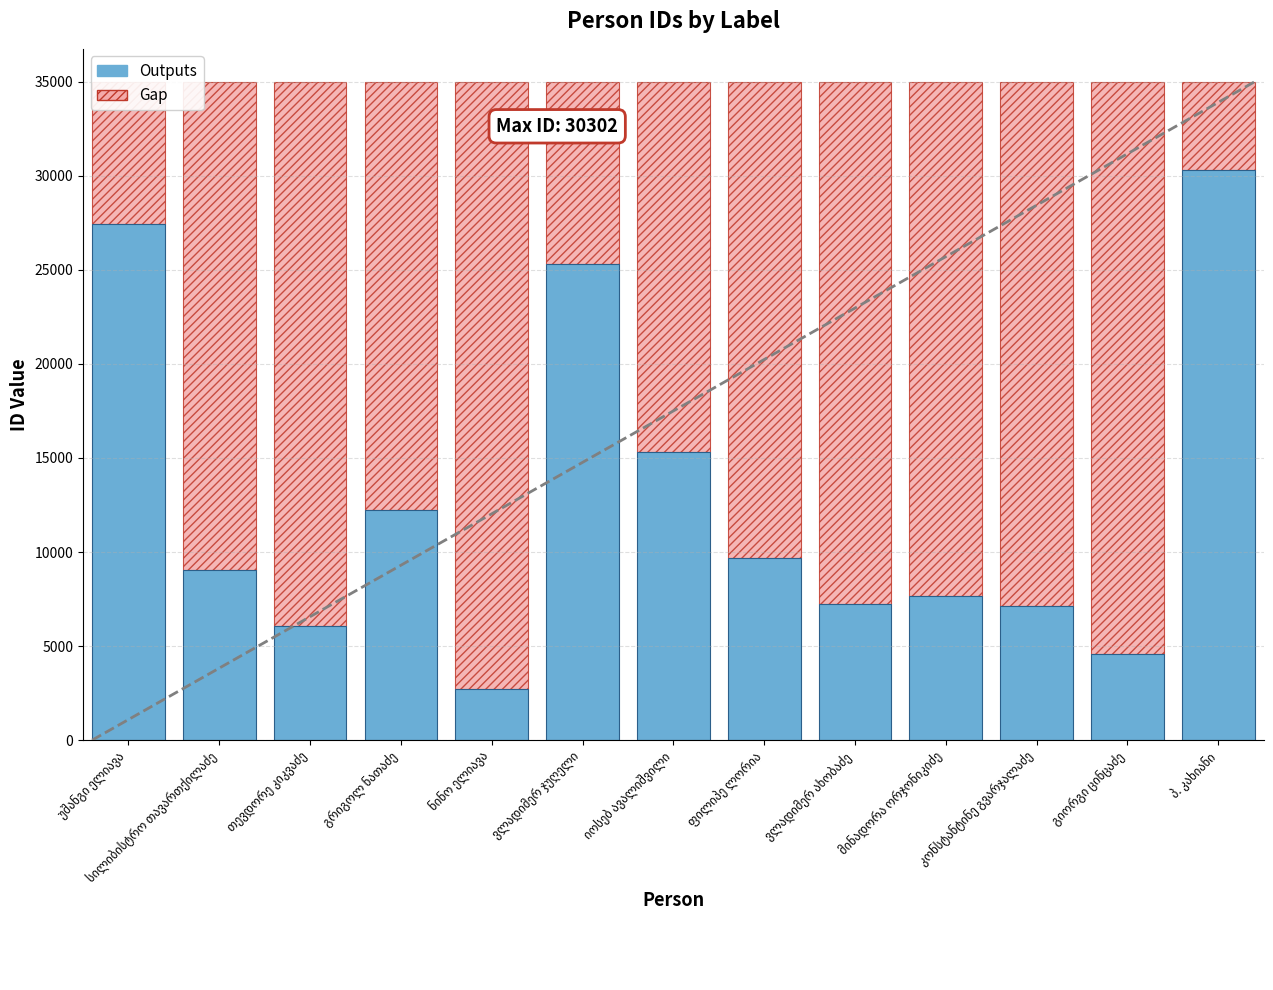

What is the difference between the maximum and second lowest values in the Outputs series?

25739